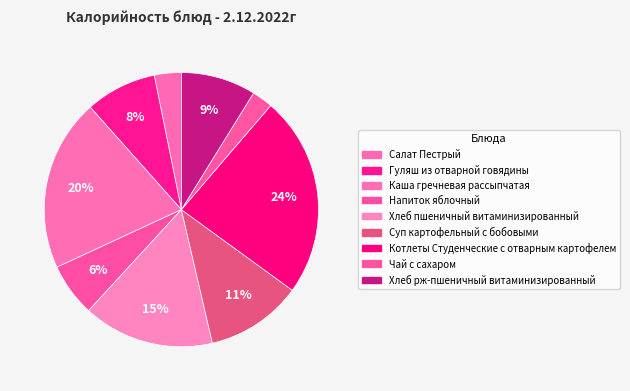

How many segments does this pie chart have?

9